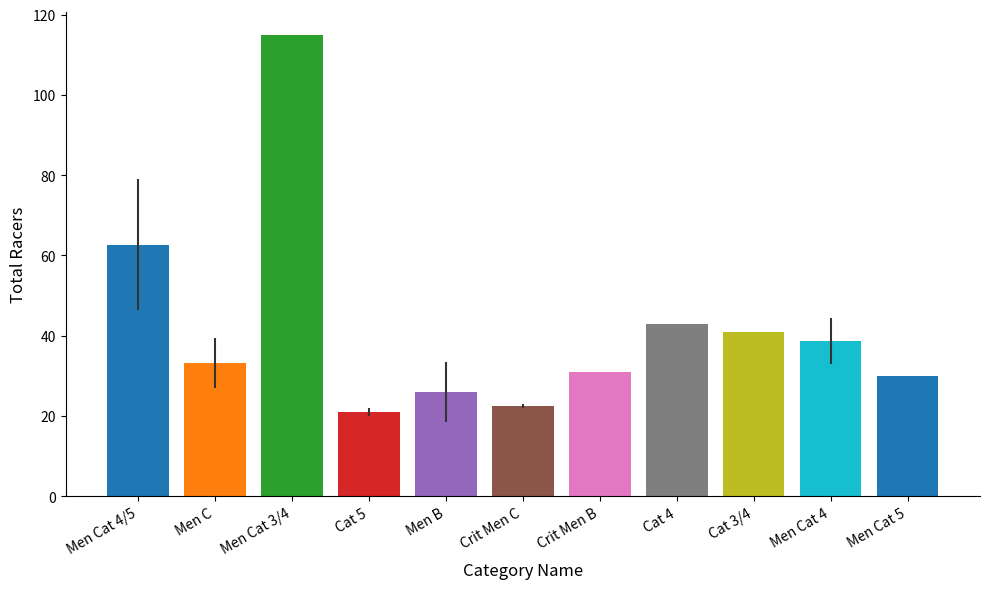

How many values are below 33?

5